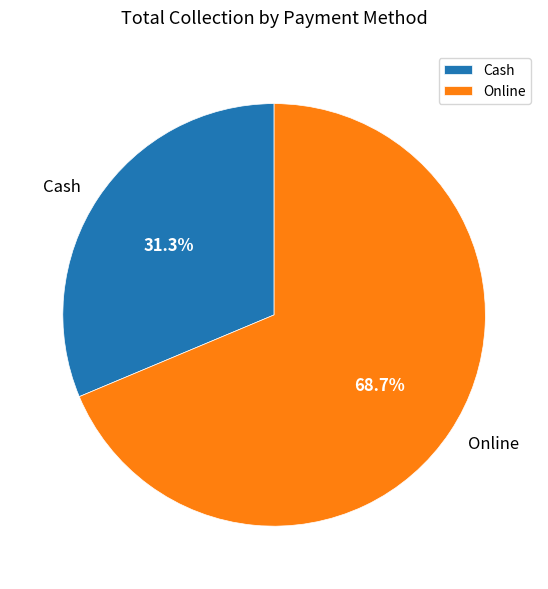

Which slice is the smallest?

Cash